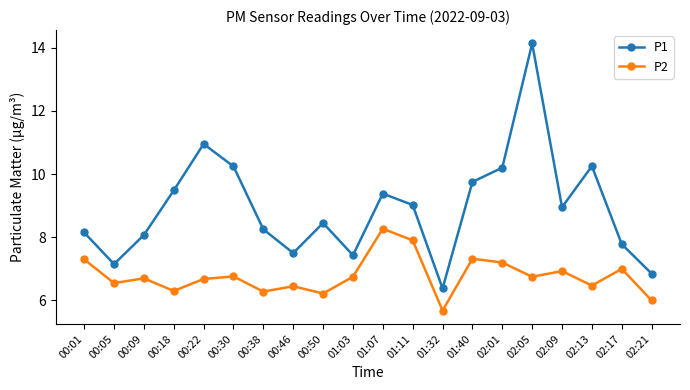

Rank the series by their average value, from highest to lowest.

P1, P2